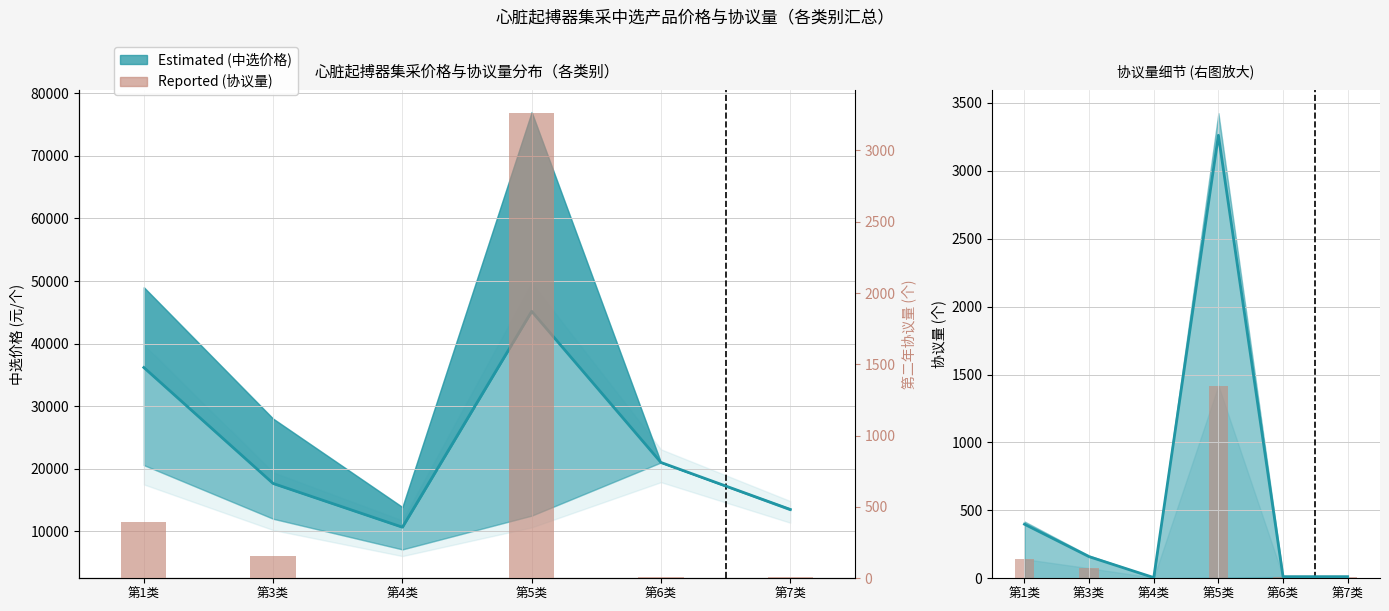

Reading left to right, transcribe all the data shown in this chart.

第二年协议量 (Reported): 141	74	4	1419	12	12
第二年协议量: 398	159	5	3261	12	12